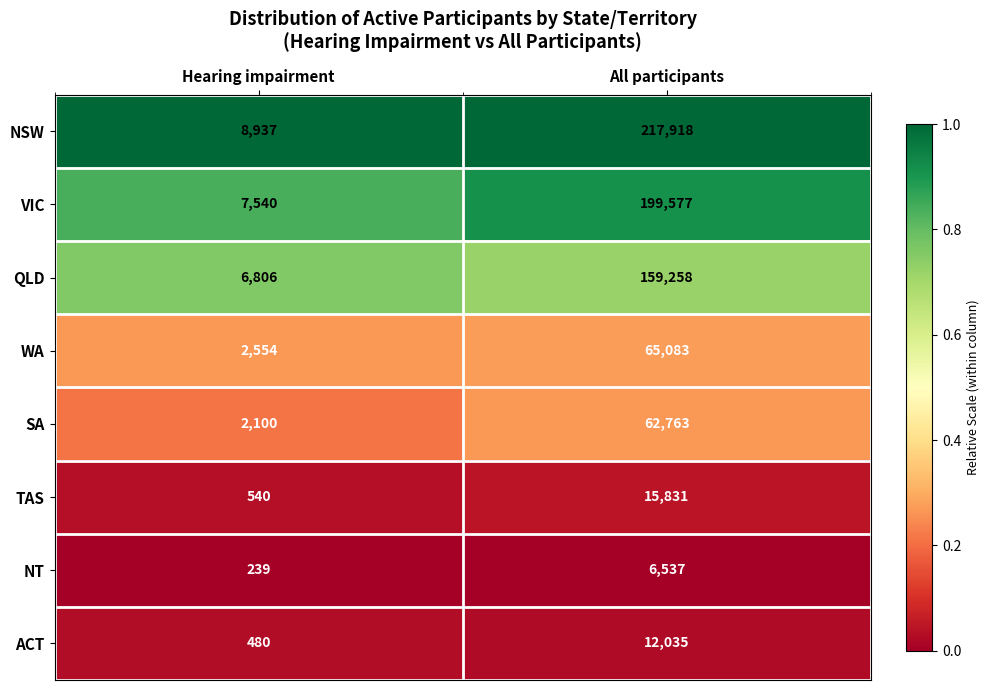

Reading left to right, what are all the values shown in this chart?

NSW: 8937	217918
VIC: 7540	199577
QLD: 6806	159258
WA: 2554	65083
SA: 2100	62763
TAS: 540	15831
NT: 239	6537
ACT: 480	12035